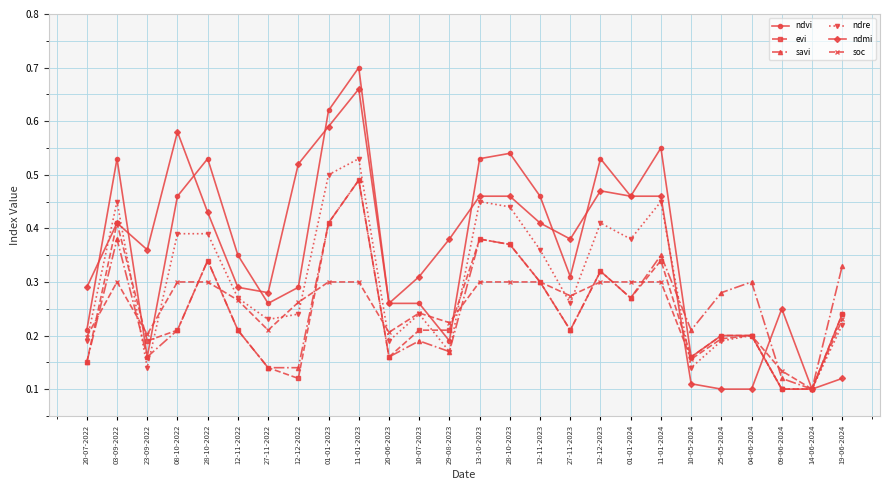

Is this an area chart (filled region under the line)?

No